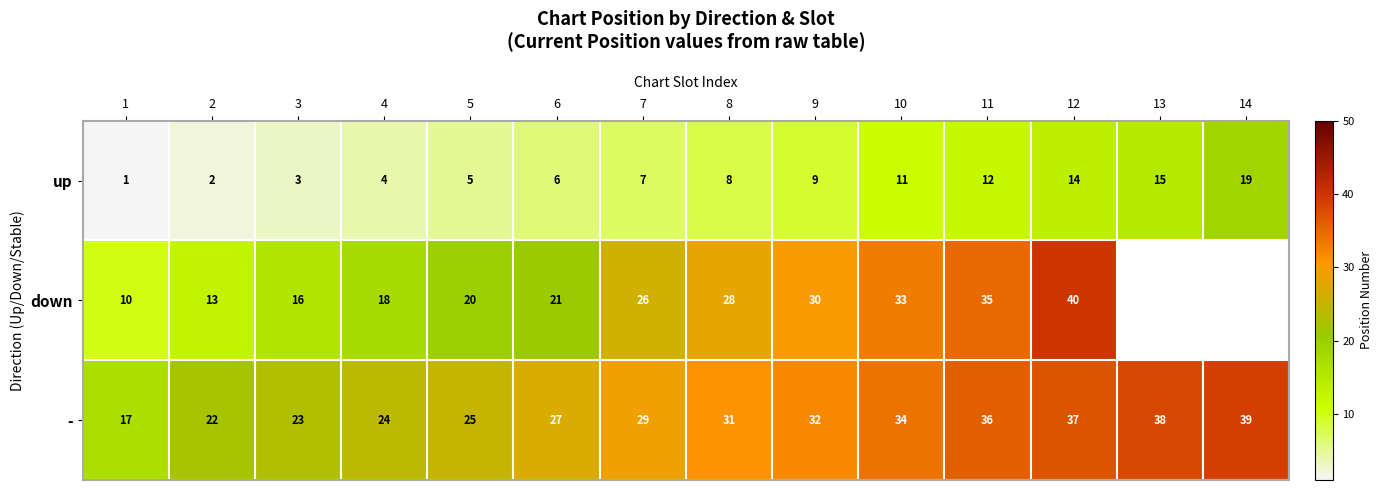

How many data points in - are less than 31?

7